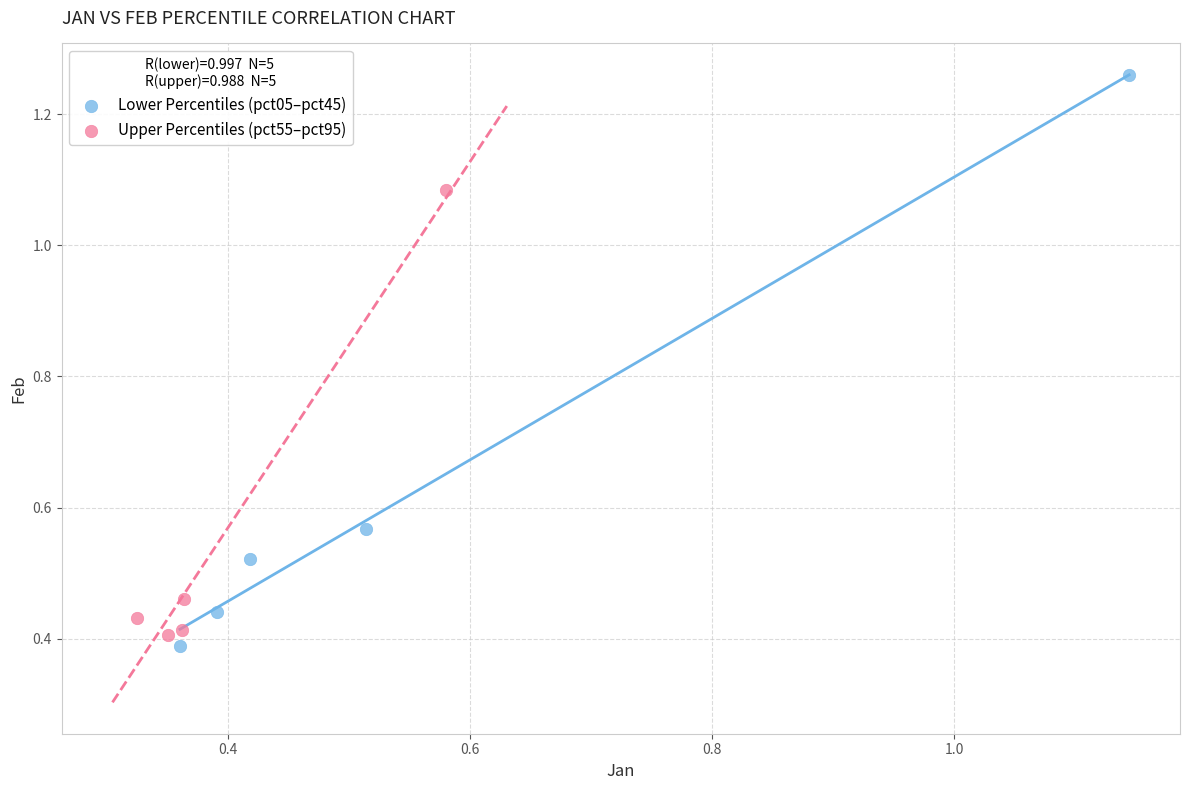

Which series contains the highest Y value?

Lower Percentiles (pct05–pct45)